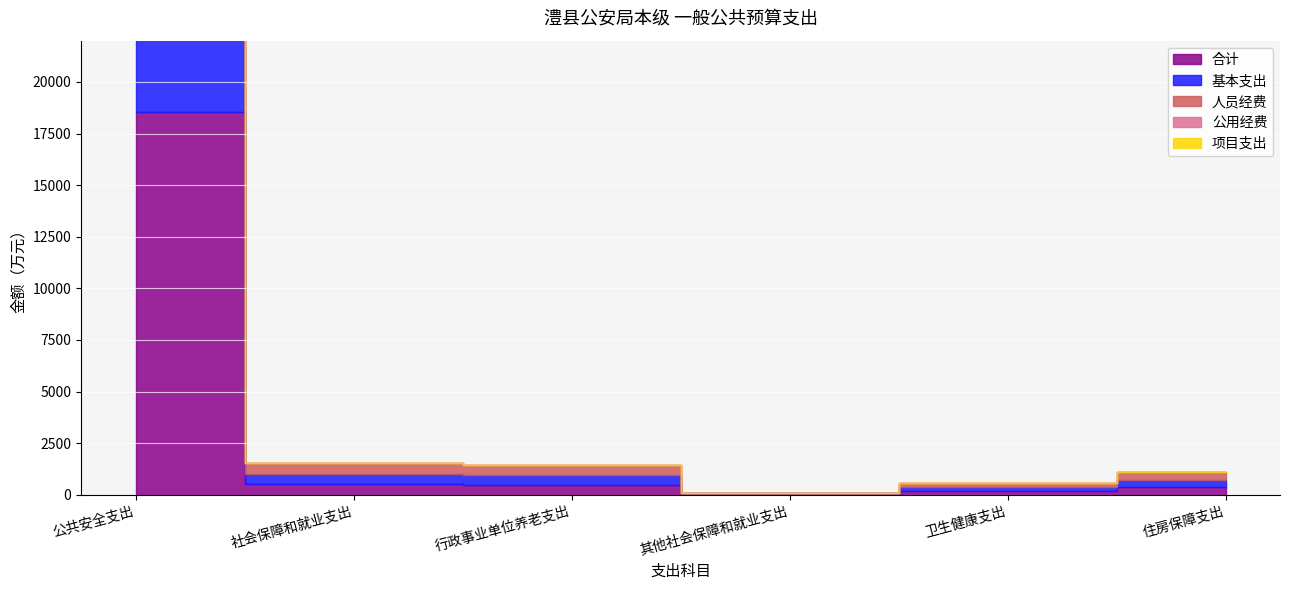

The 公用经费 series shows 0.0 at 住房保障支出. True or false?

True